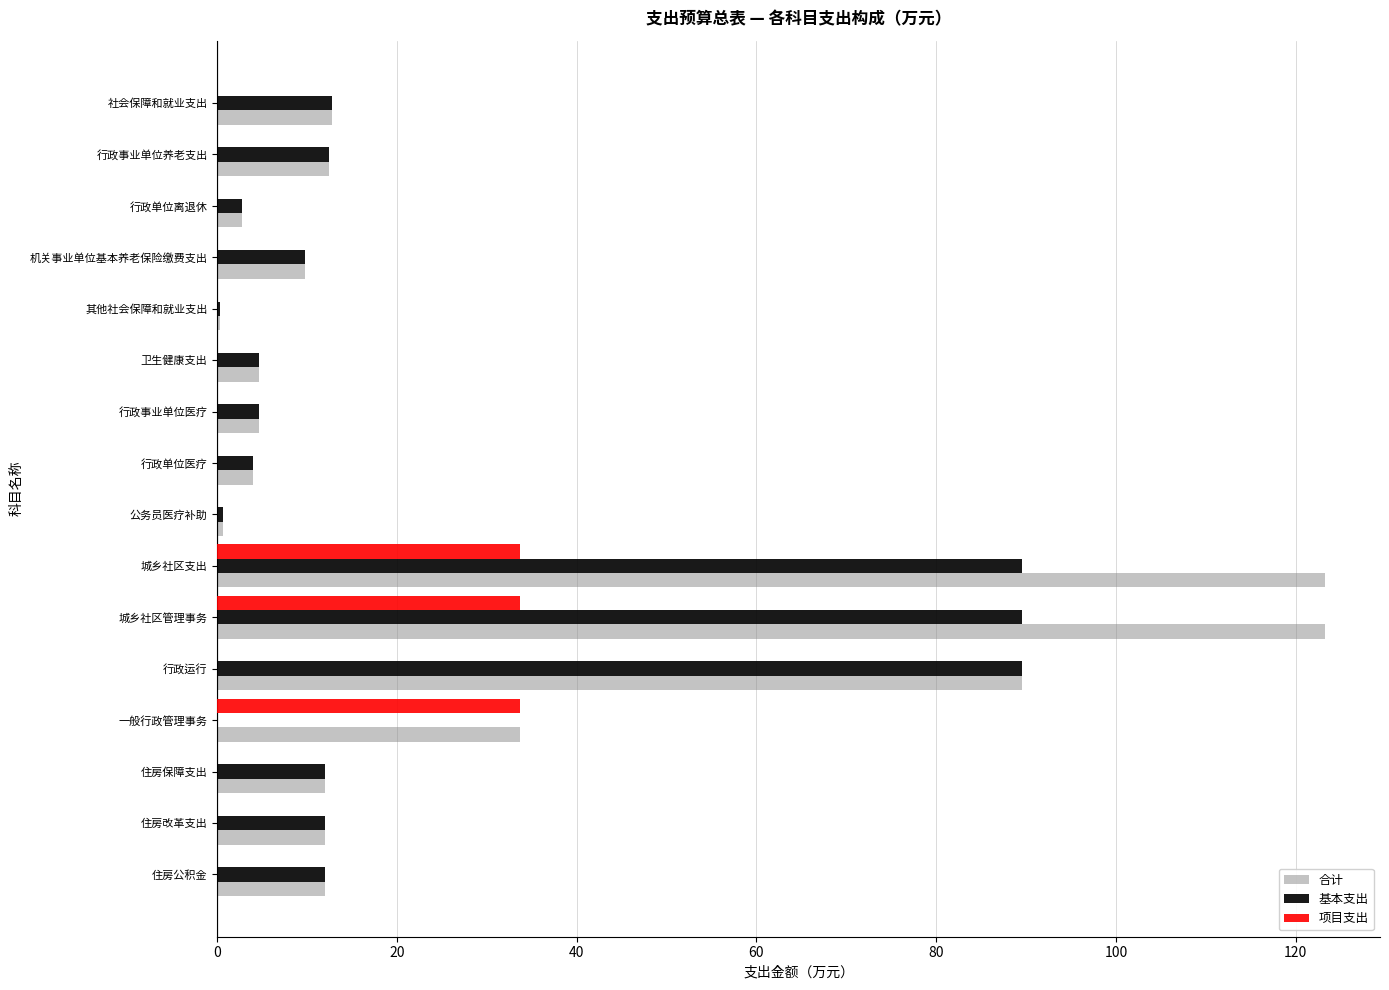

What is the average value of the 基本支出 series?

22.3